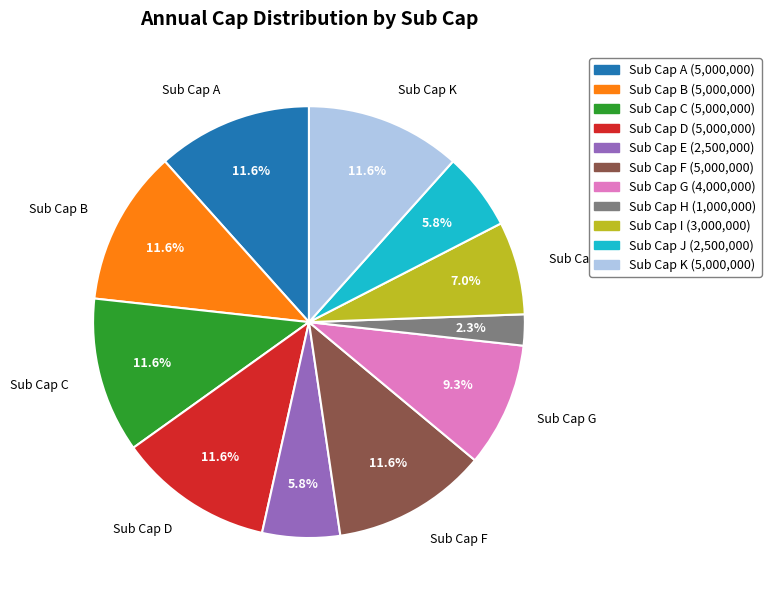

Is there any slice that represents more than half of the pie?

No